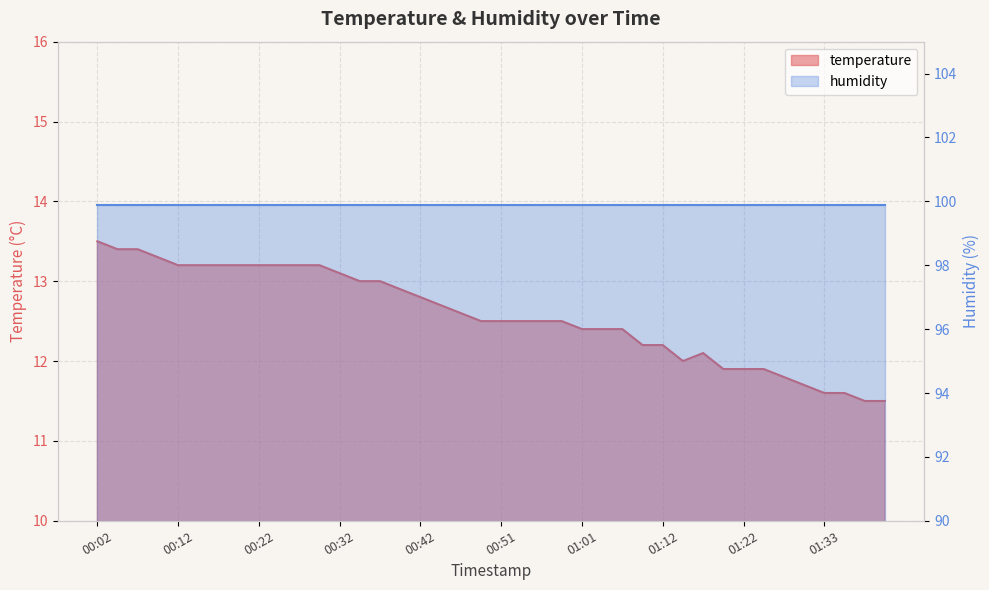

Reading left to right, transcribe all the data shown in this chart.

13.5	13.4	13.4	13.3	13.2	13.2	13.2	13.2	13.2	13.2	13.2	13.2	13.1	13.0	13.0	12.9	12.8	12.7	12.6	12.5	12.5	12.5	12.5	12.5	12.4	12.4	12.4	12.2	12.2	12.0	12.1	11.9	11.9	11.9	11.8	11.7	11.6	11.6	11.5	11.5